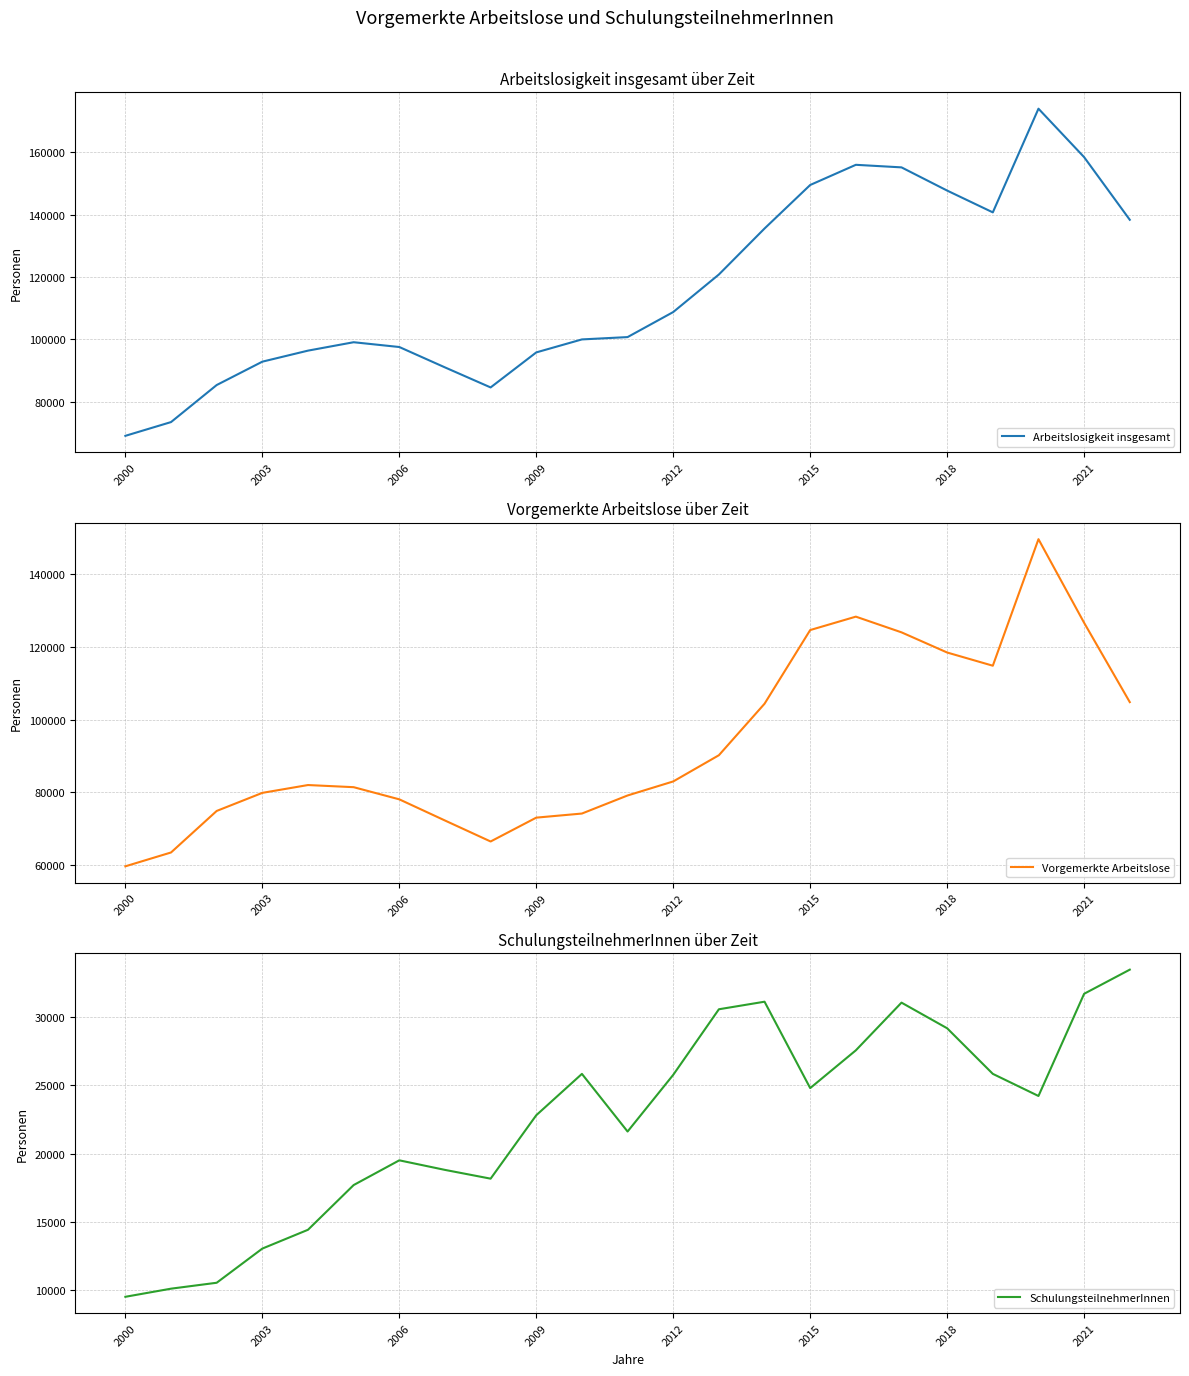

The Vorgemerkte Arbeitslose series shows 126680 at 2021. True or false?

True